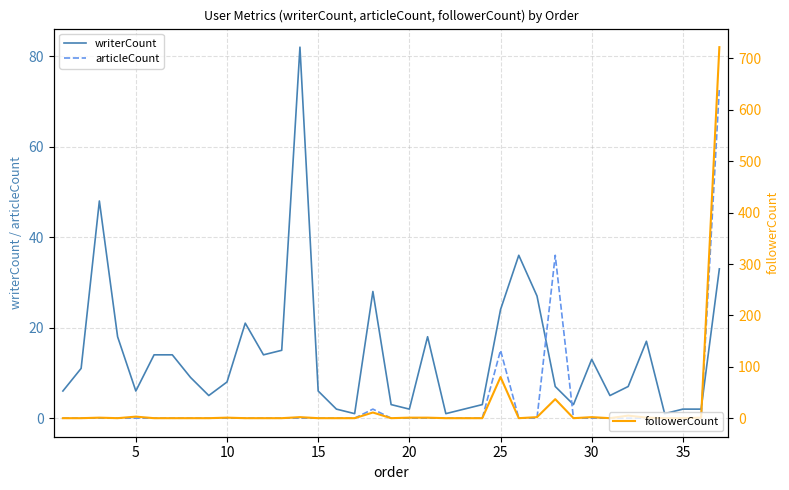

What is the greatest value displayed?

722